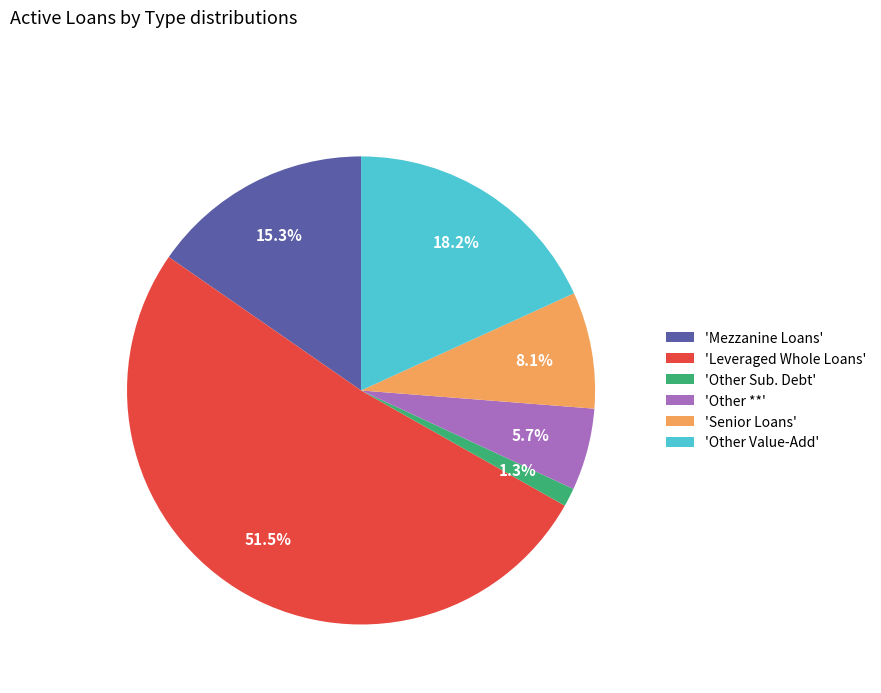

Which slice is the smallest?

'Other Sub. Debt'